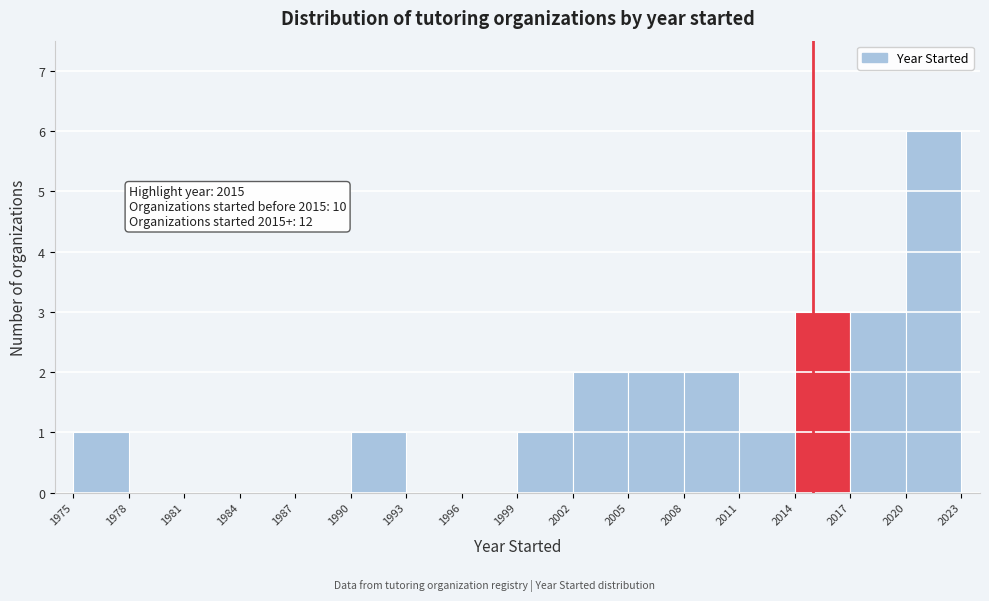

Which range on the x-axis has the tallest bar?

2020 to 2023